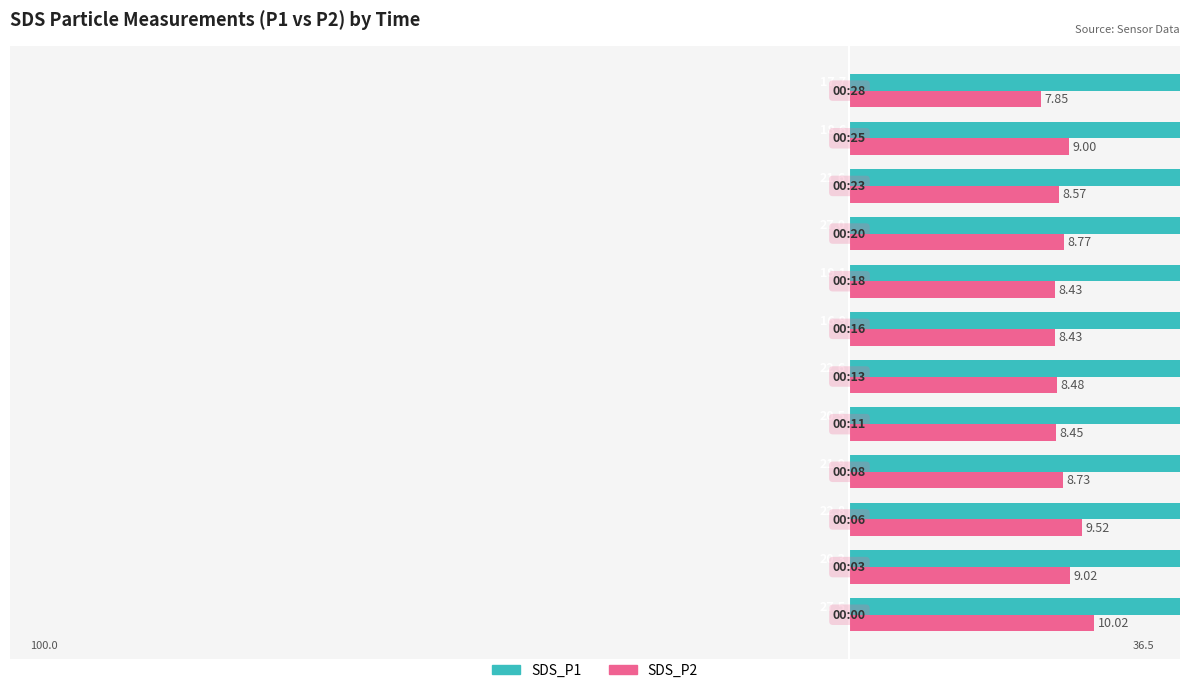

Count the number of categories in the chart.

12